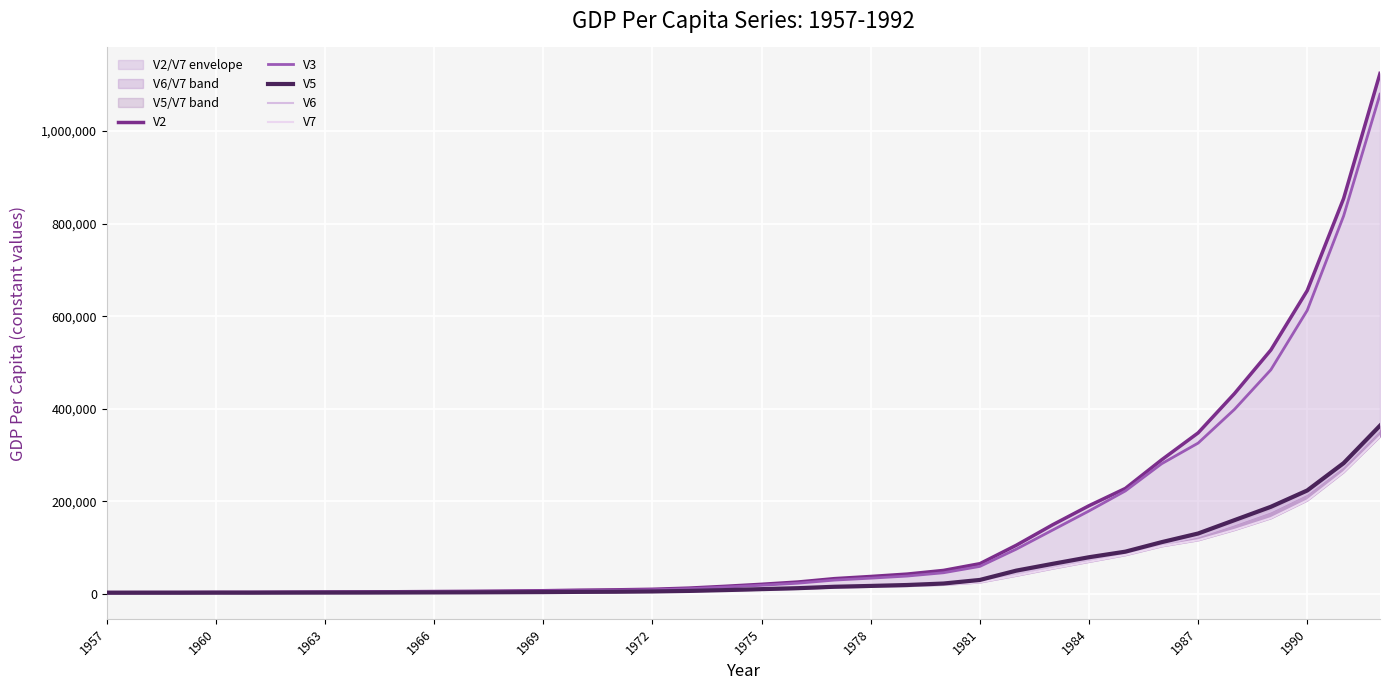

True or false: V5 and V7 cross at least once.

False